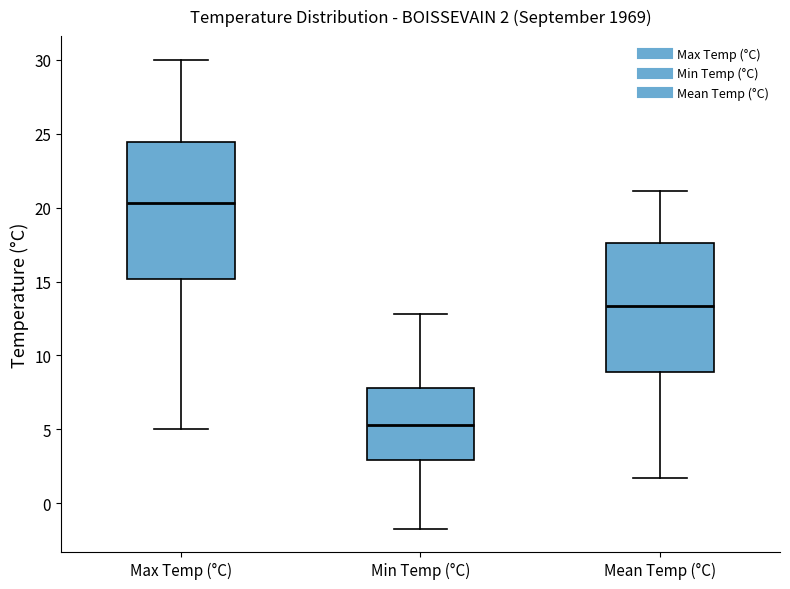

Which box's median line is the highest?

Max Temp (°C)